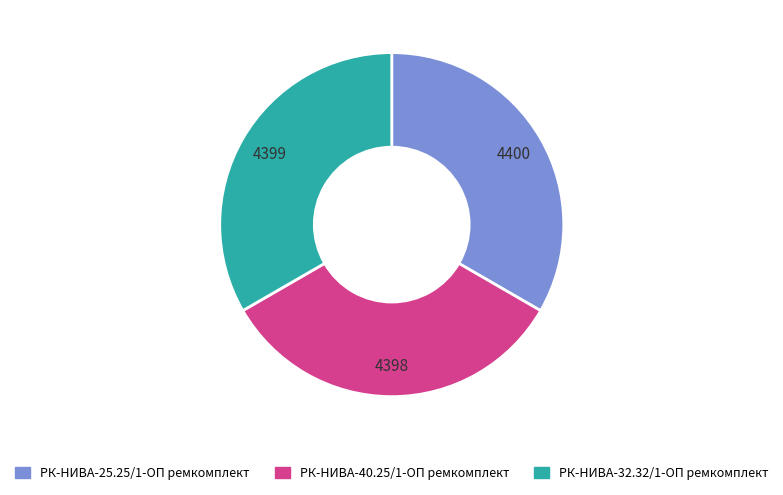

Is it true that РК-НИВА-40.25/1-ОП ремкомплект is 42% of the pie?

False